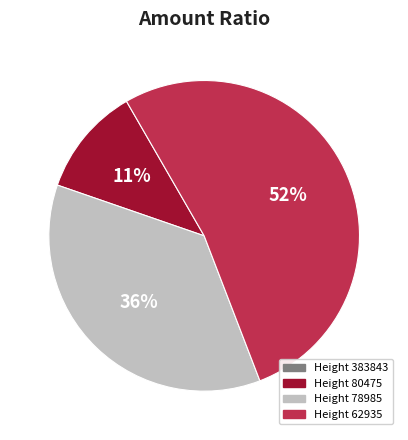

To the nearest percent, what percentage of the pie is Height 80475?

11%